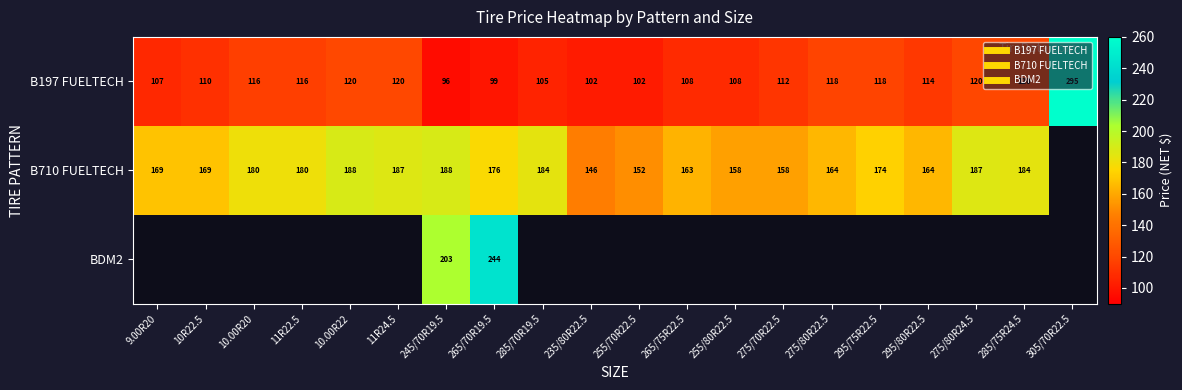

At which label does B197 FUELTECH reach its minimum?

245/70R19.5